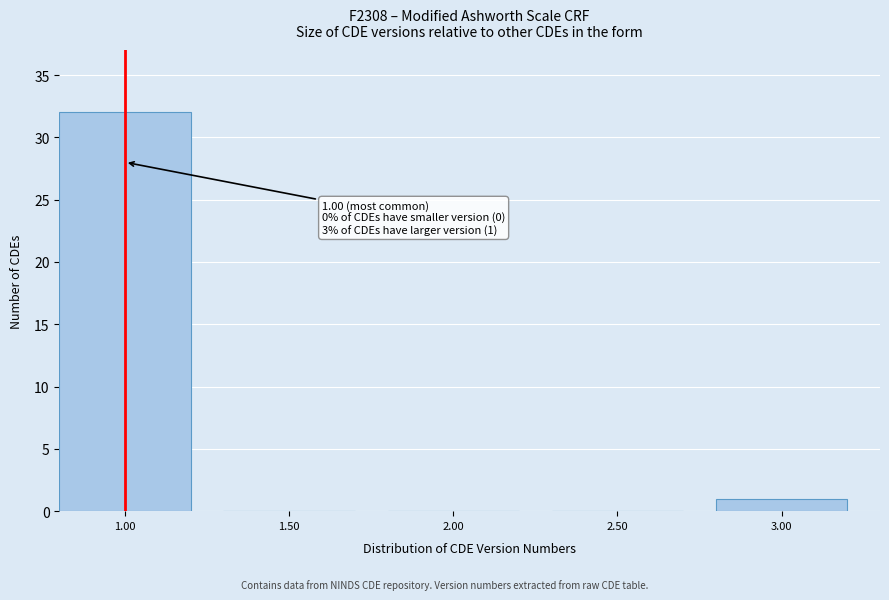

Reading left to right, transcribe all the data shown in this chart.

1.00=32	1.50=0	2.00=0	2.50=0	3.00=1